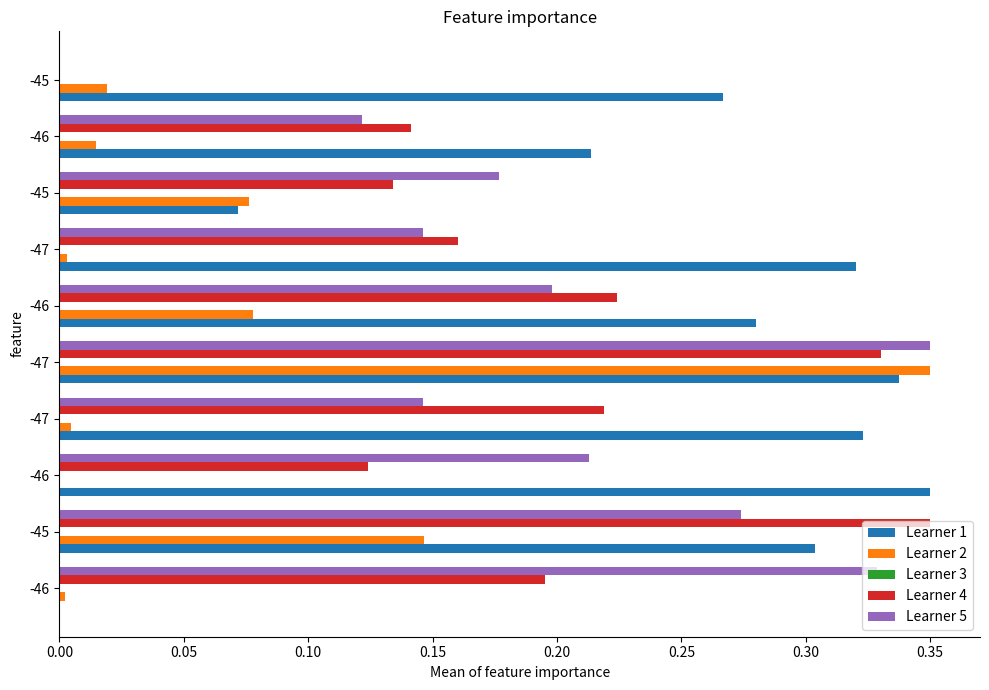

Count the number of categories in the chart.

10